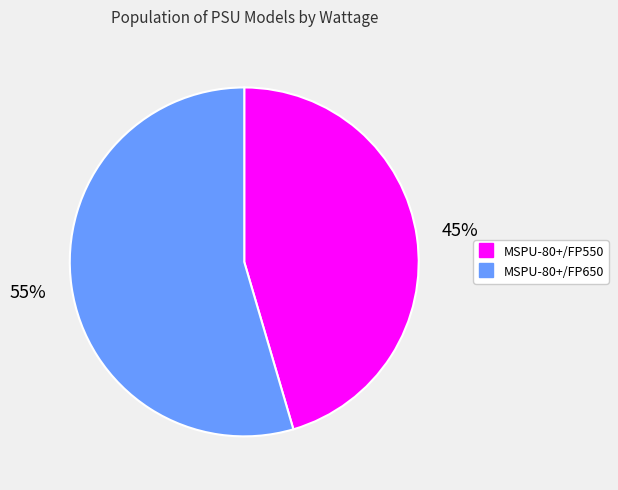

To the nearest percent, what portion does MSPU-80+/FP650 represent?

55%